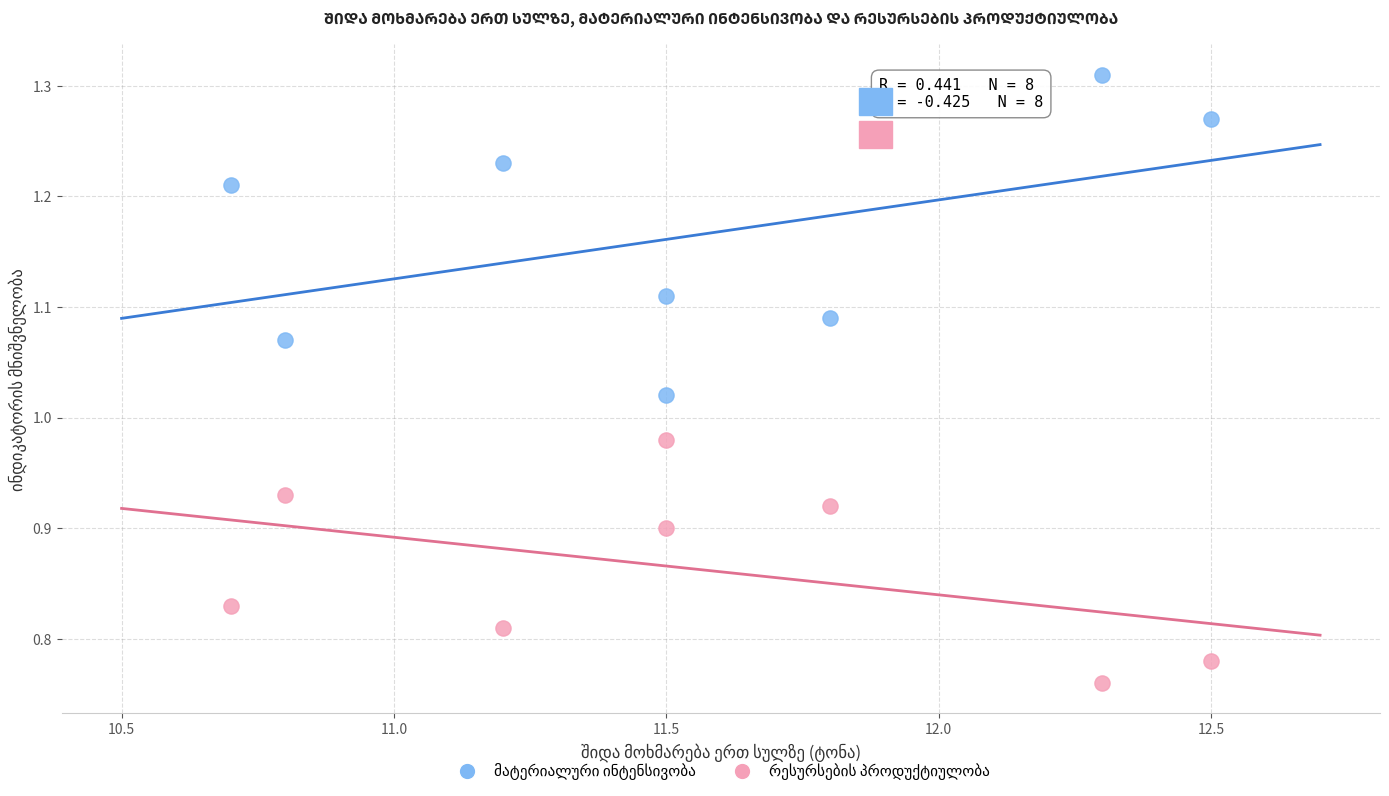

Across all data points, what is the range of X values (max minus min)?

1.8